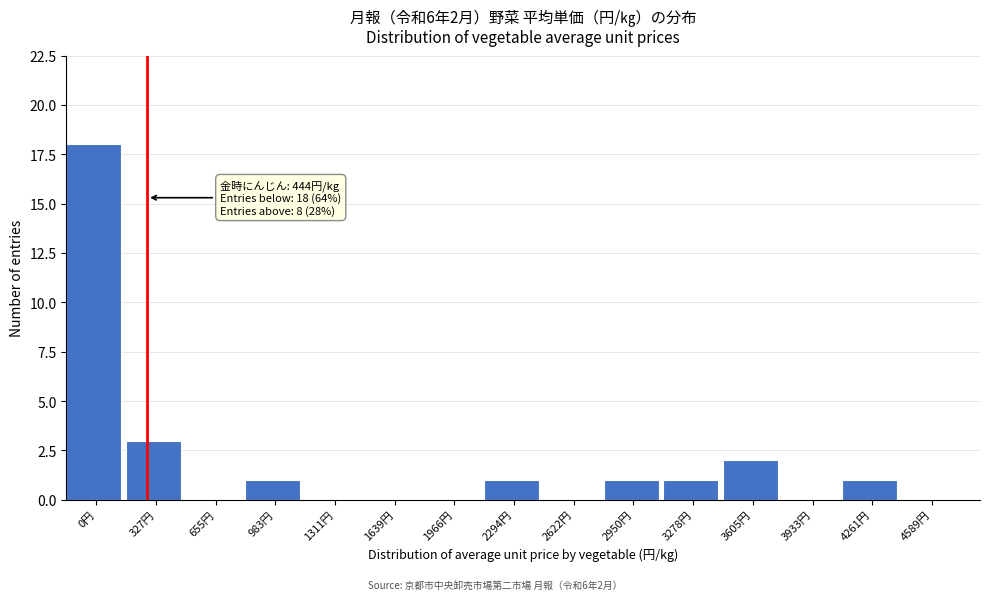

Reading left to right, extract all data points from this chart.

0円=18	327円=3	655円=0	983円=1	1311円=0	1639円=0	1966円=0	2294円=1	2622円=0	2950円=1	3278円=1	3605円=2	3933円=0	4261円=1	4589円=0